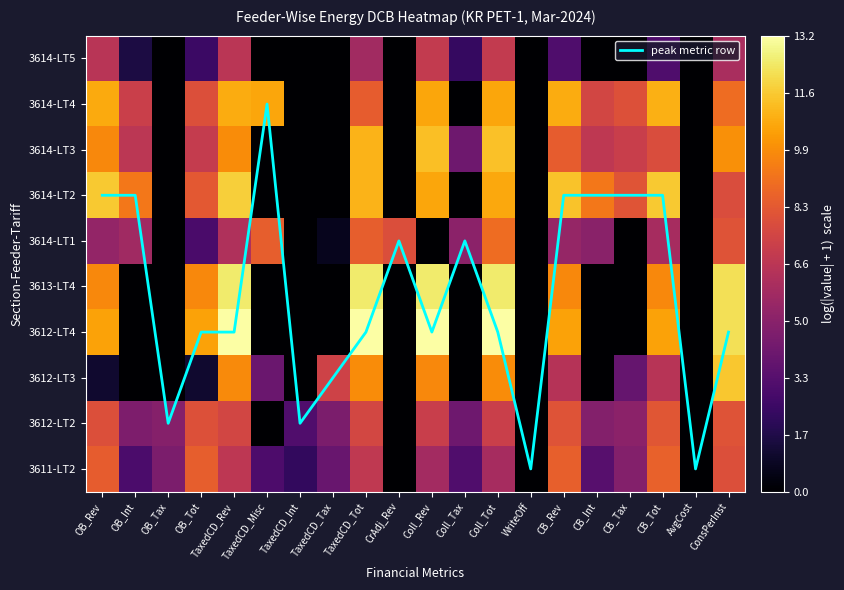

What is the difference between the maximum and minimum values in the peak metric row series?

8.0